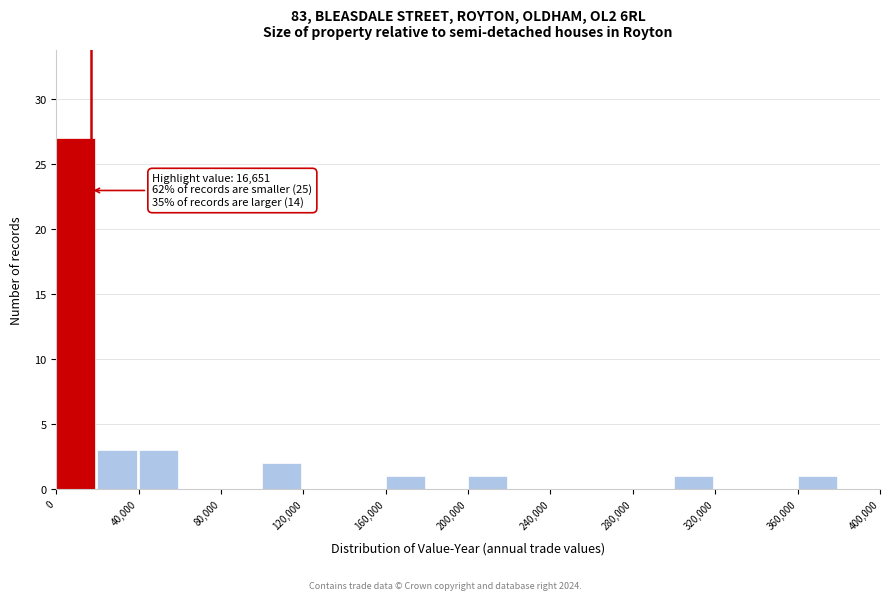

Over which range of the x-axis is the bar tallest?

0 to 20000